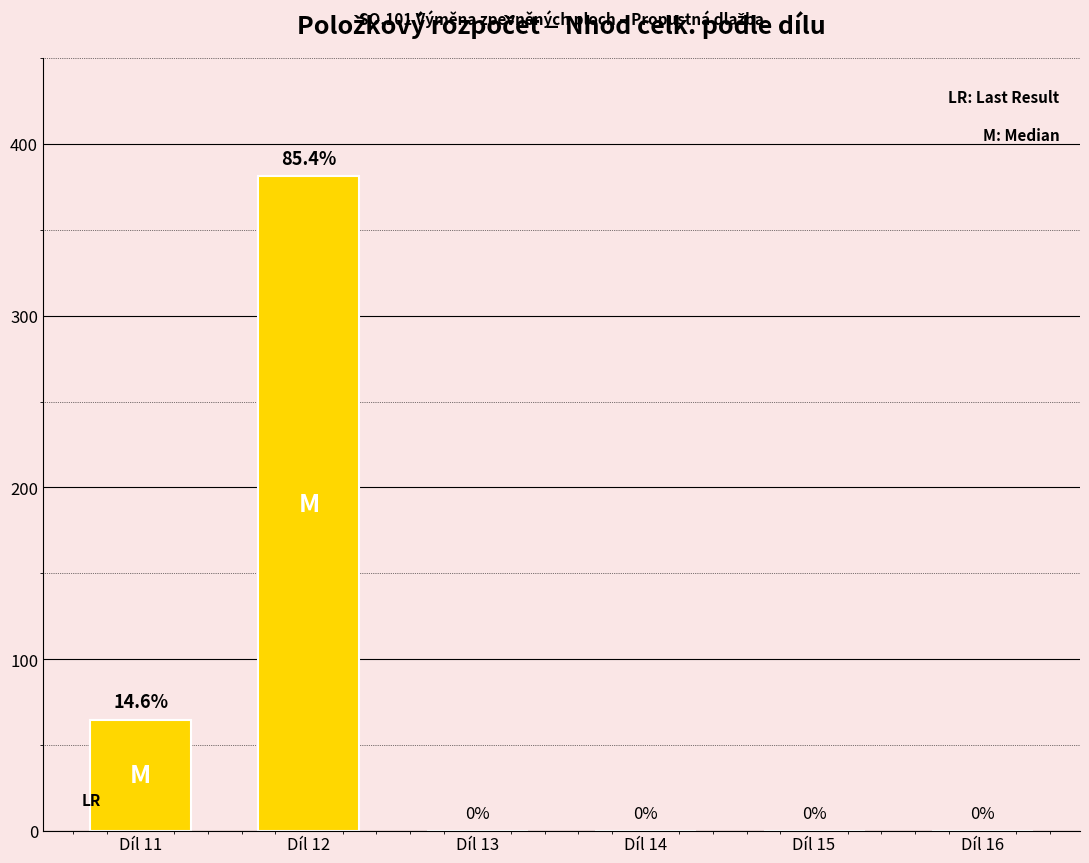

Does the chart contain stacked bars?

No